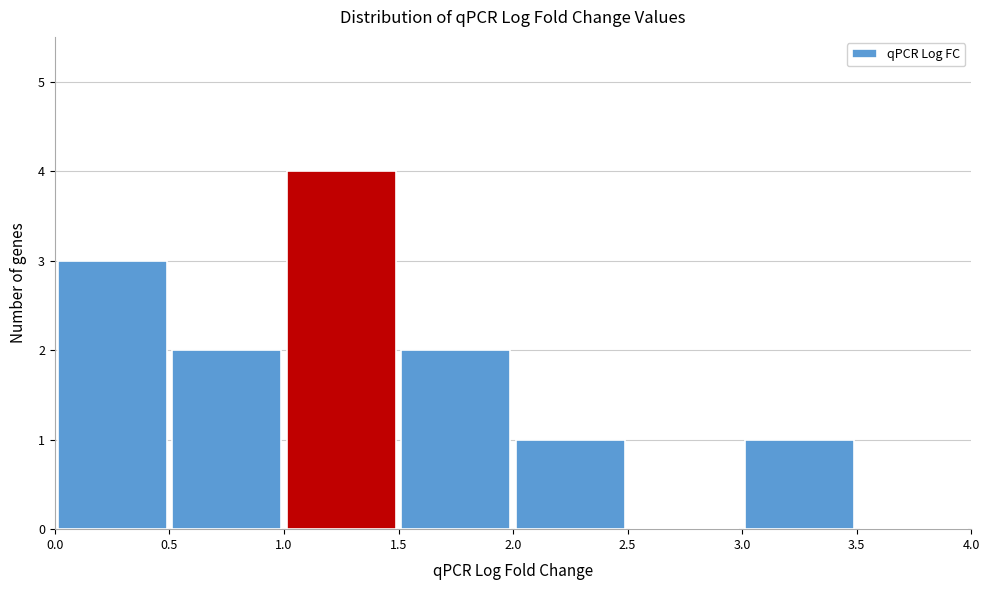

Reading left to right, transcribe this chart: for each bar, give the range it covers on the x-axis and its height. The values are not printed on the chart, so give them approximately, as read against the axis.

0.0 to 0.5: 3
0.5 to 1.0: 2
1.0 to 1.5: 4
1.5 to 2.0: 2
2.0 to 2.5: 1
2.5 to 3.0: 0
3.0 to 3.5: 1
3.5 to 4.0: 0